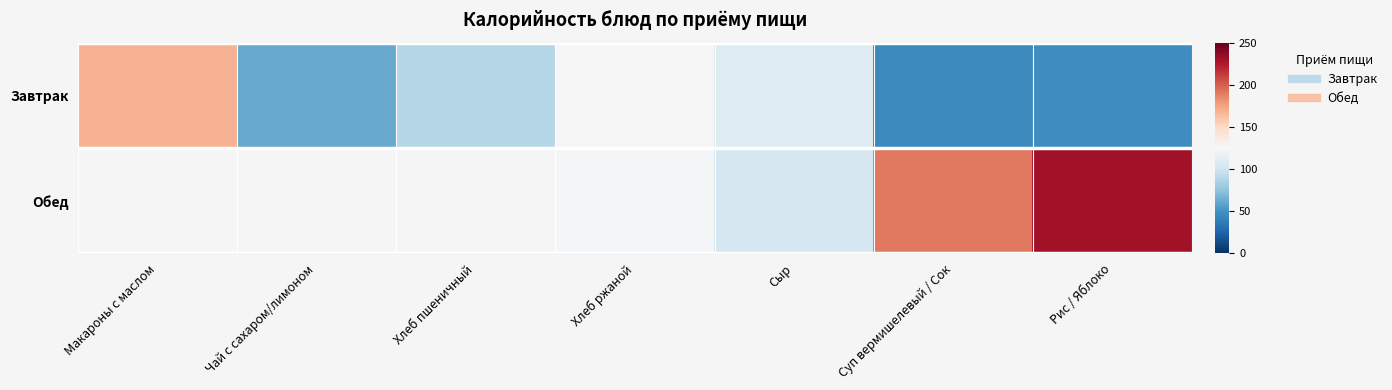

Read the Обед value at Суп вермишелевый / Сок.

190.5